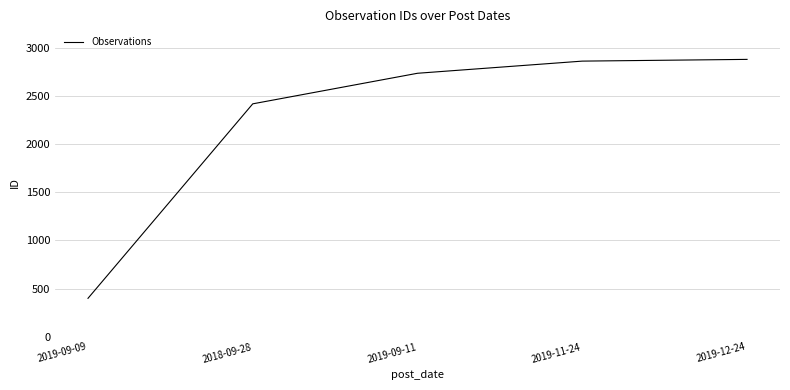

What is the minimum value shown in the chart?

400